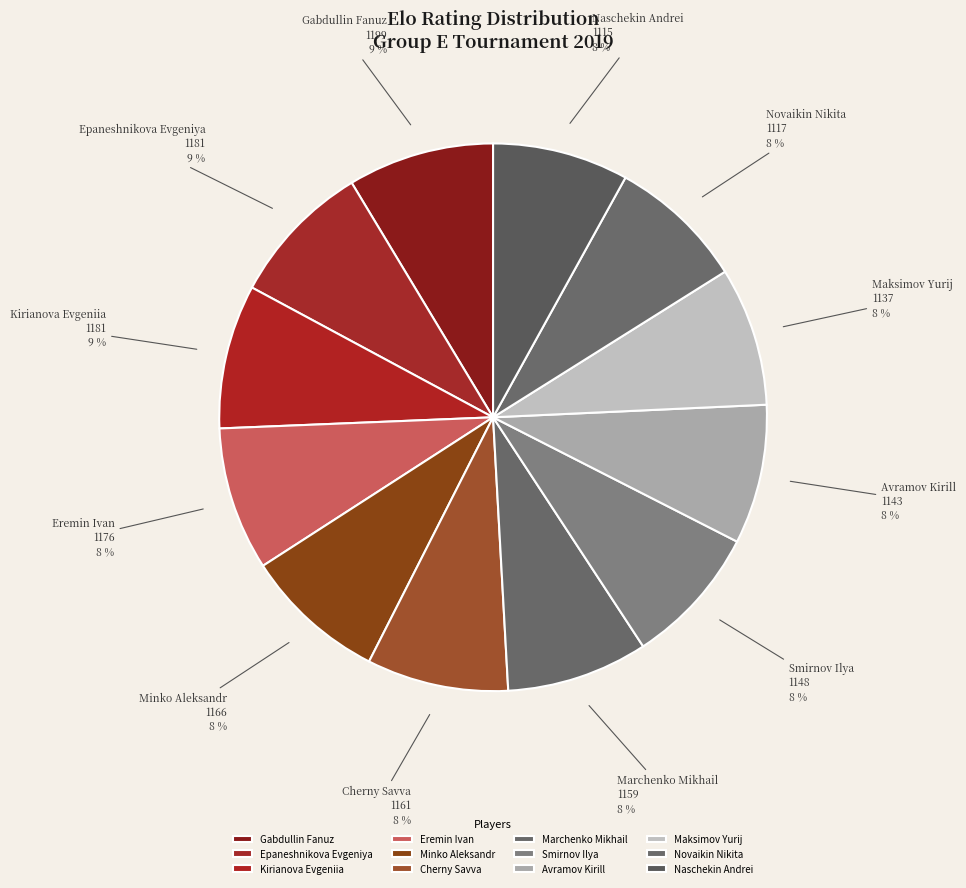

How many slices are in this pie chart?

12